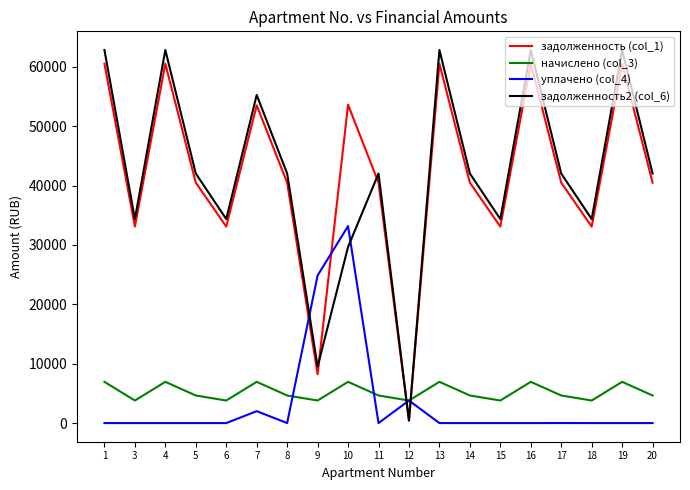

Does the chart have visible grid lines?

No